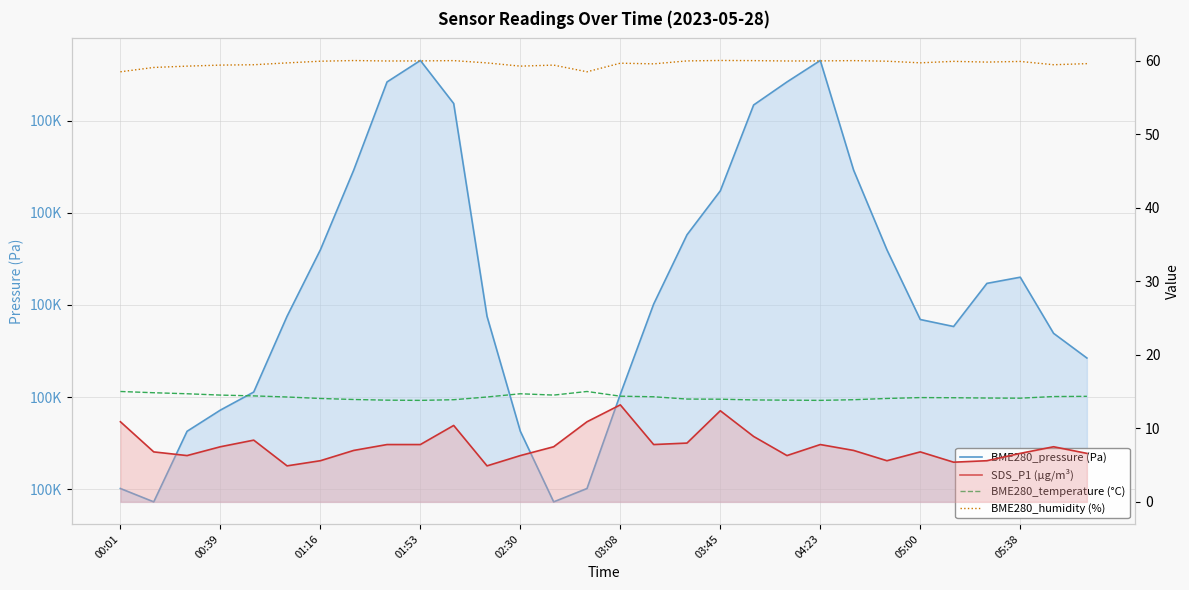

Which series has the largest range (max minus min)?

BME280_pressure (Pa)